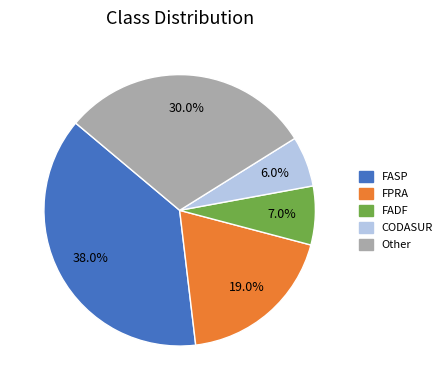

To the nearest percent, what is the difference between the FADF and CODASUR slice percentages?

1%